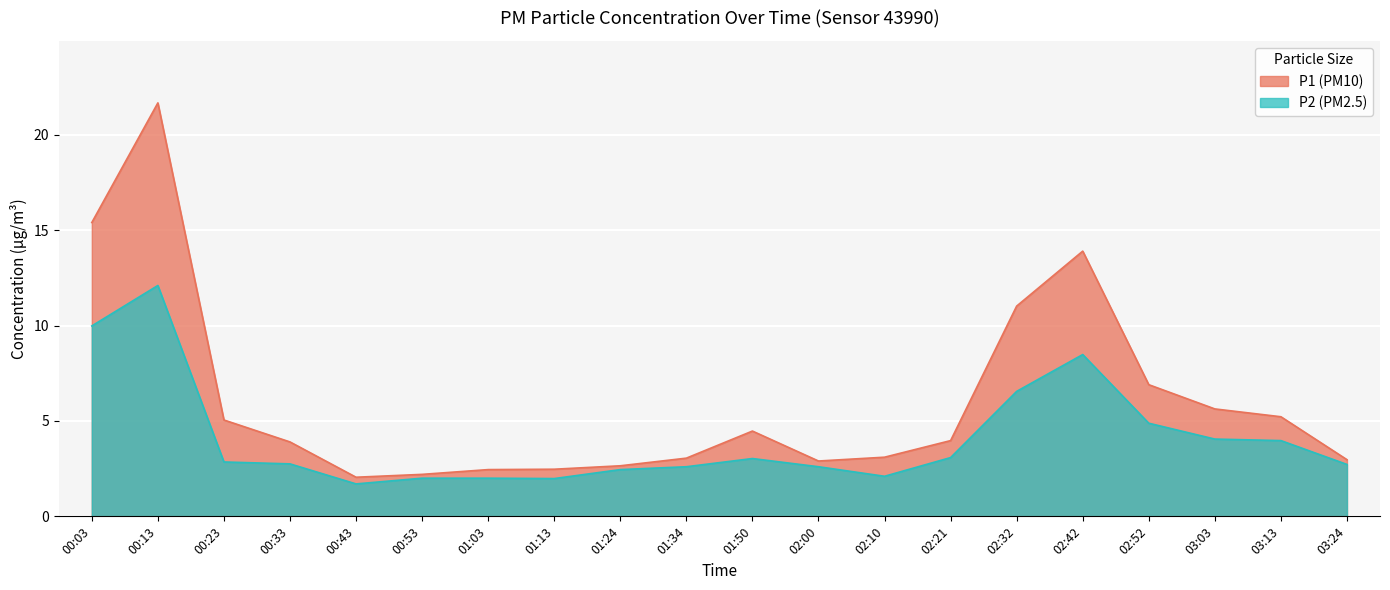

Rank the series by their average value, from lowest to highest.

P2 (PM2.5), P1 (PM10)